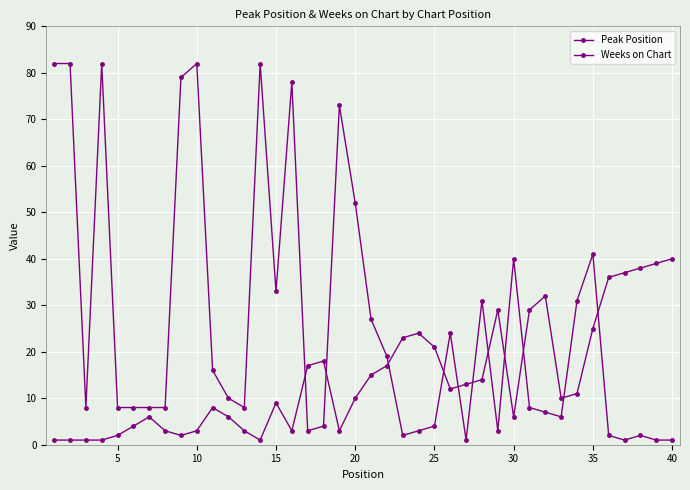

Which series has the widest spread of values?

Weeks on Chart